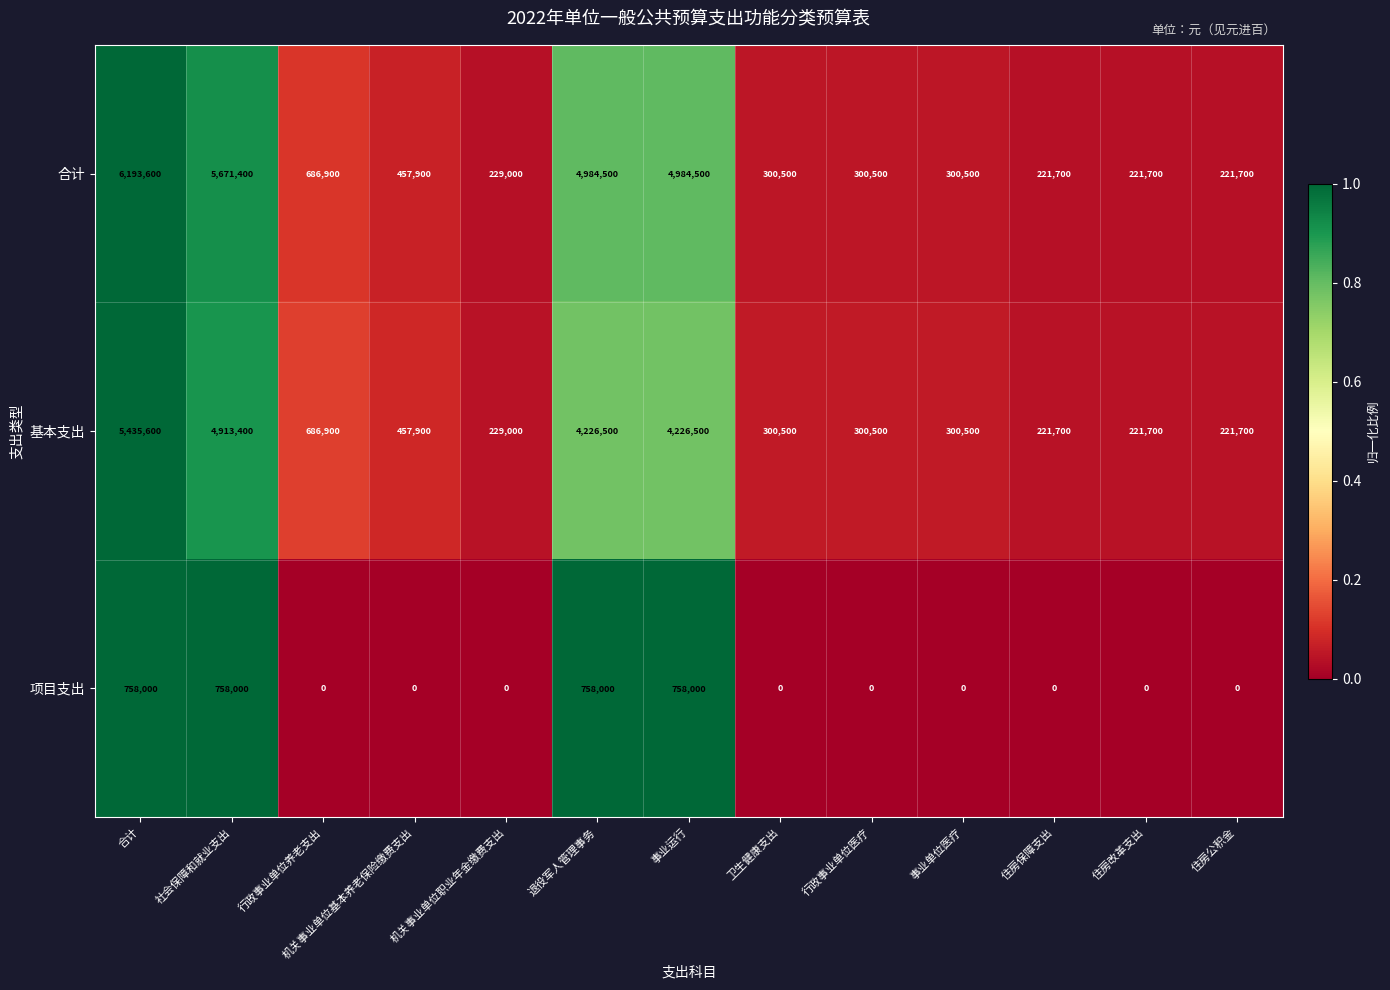

What is the average value of the 合计 series?

1905723